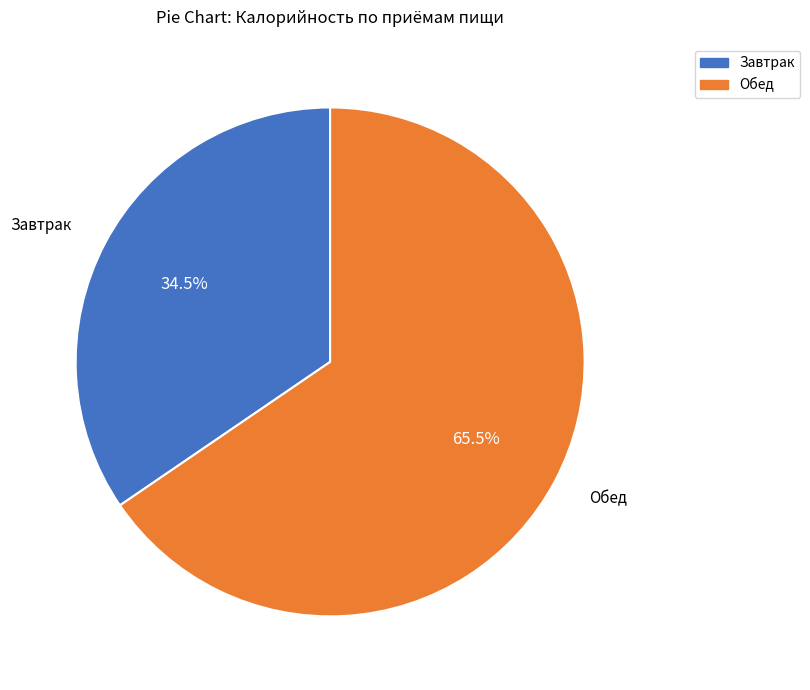

To the nearest percent, what is the combined percentage of Завтрак and Обед?

100%